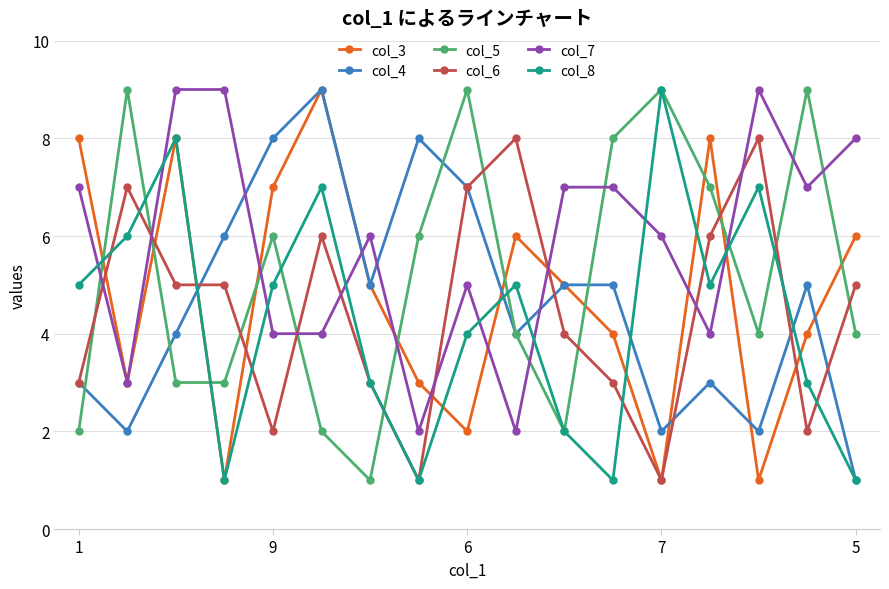

After their last crossing, which series has the higher values: col_5 or col_3?

col_3